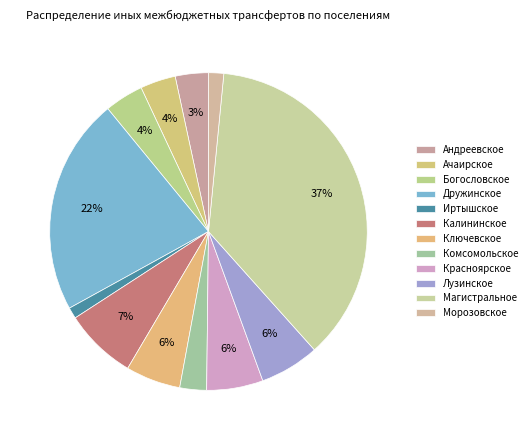

Count the number of slices in the pie.

12